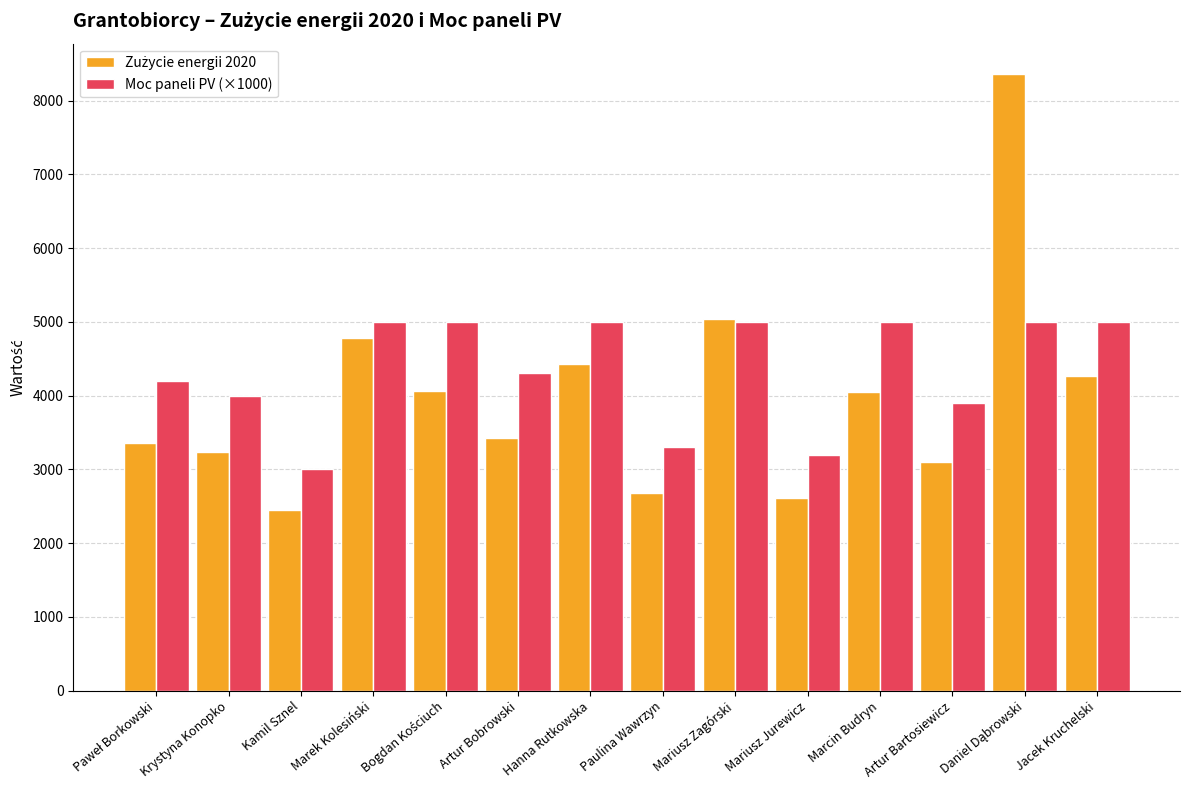

Which series has the largest total across all categories?

Moc paneli PV (×1000)